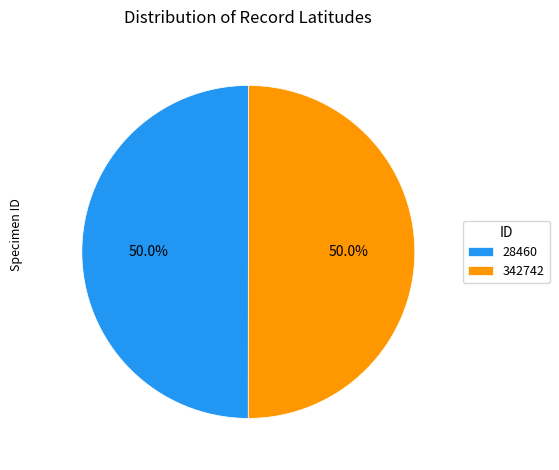

Count the number of slices in the pie.

2